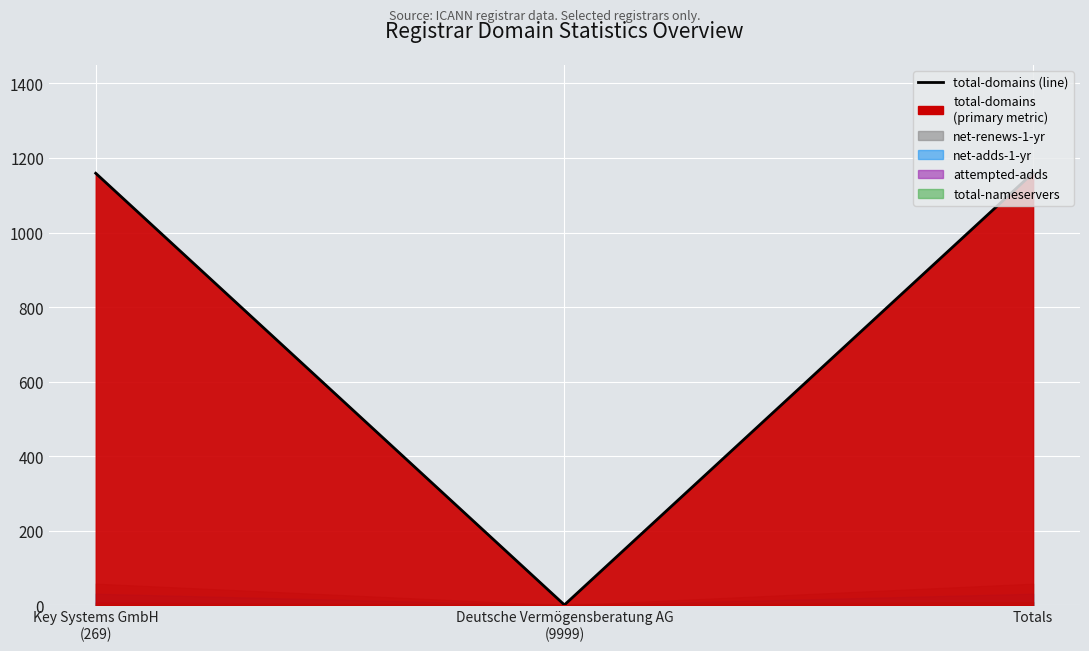

Reading left to right, what are all the values shown in this chart?

total-domains: 1159	1	1160
total-nameservers: 5	4	9
net-adds-1-yr: 31	0	31
net-renews-1-yr: 58	0	58
deleted-domains-nograce: 0	0	0
attempted-adds: 8	0	8